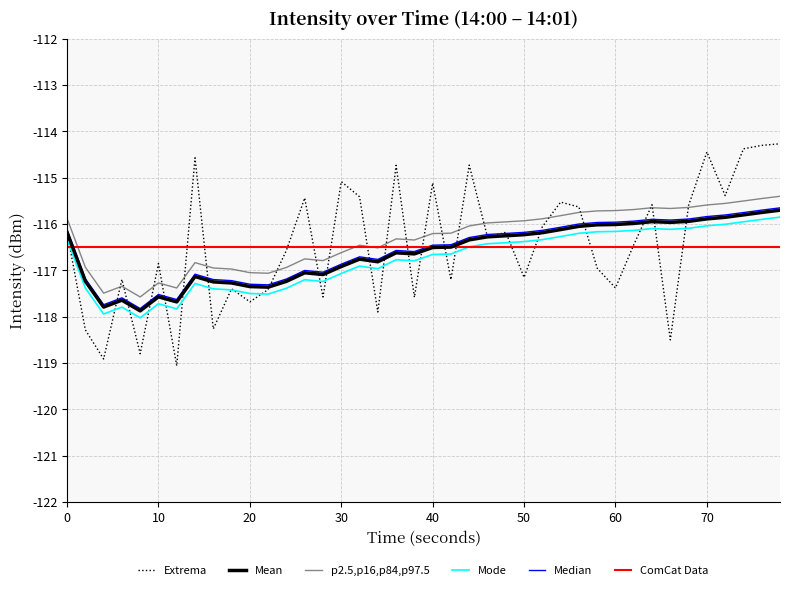

What is the smallest value displayed?

-119.1